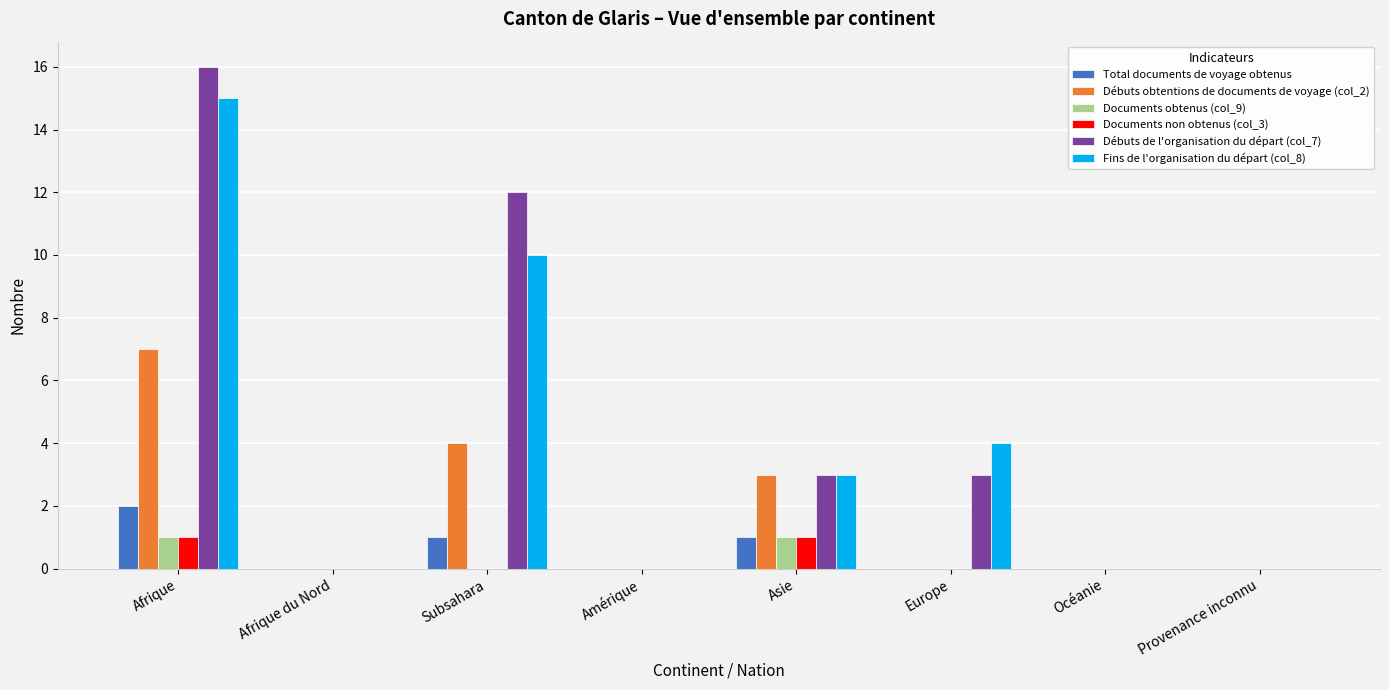

The value of Débuts obtentions de documents de voyage (col_2) at Provenance inconnu is 0. True or false?

True